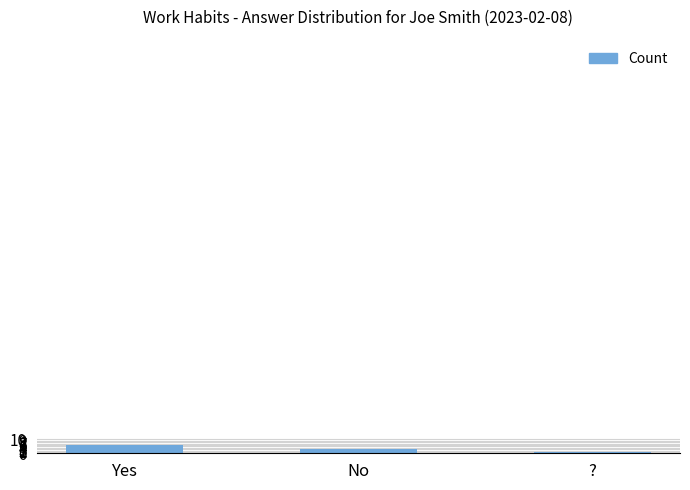

Is it true that the value at Yes is 6?

True